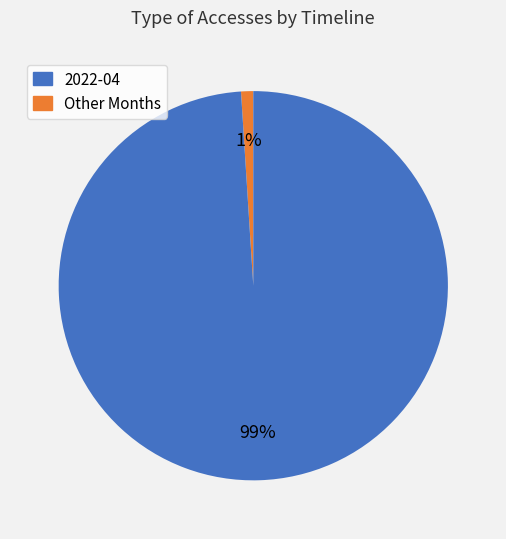

To the nearest percent, what is the difference between the largest and smallest slice percentages?

98%